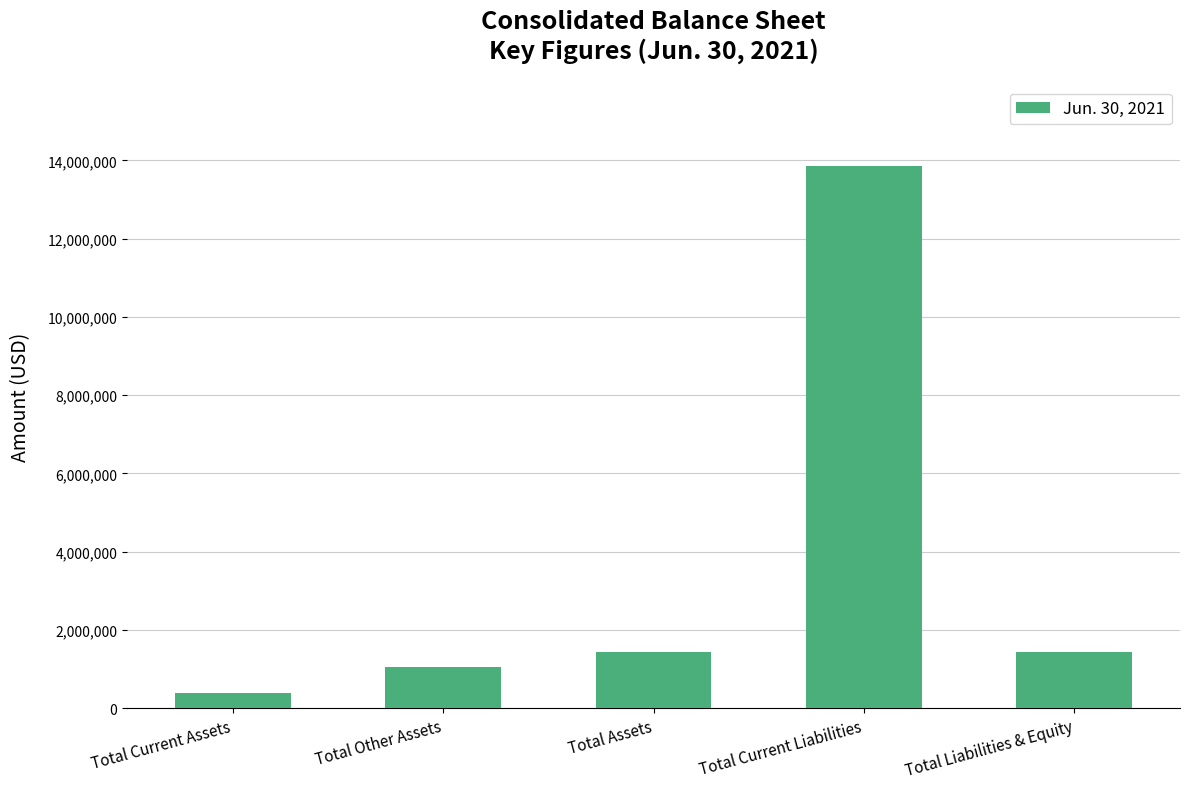

Between Total Assets and Total Other Assets, which is larger?

Total Assets